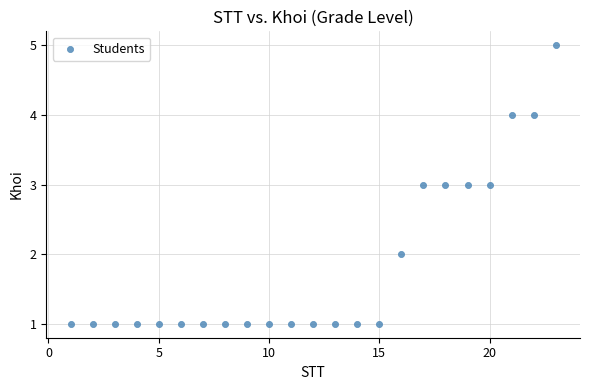

What is the range of X values (max minus min)?

22